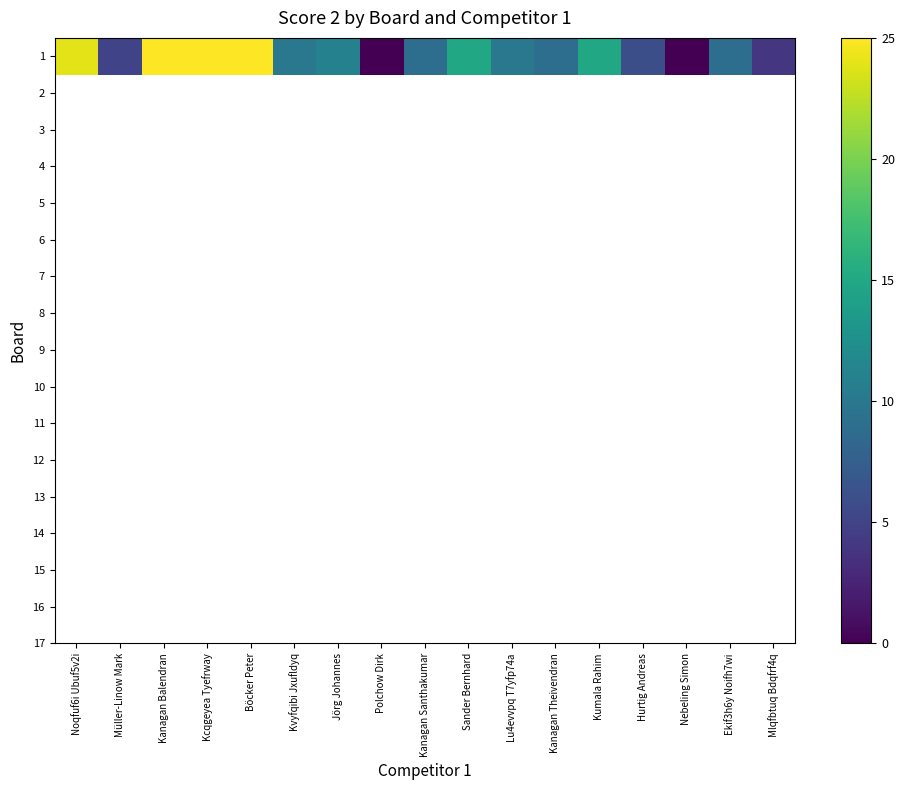

What is the sum of all values?

202